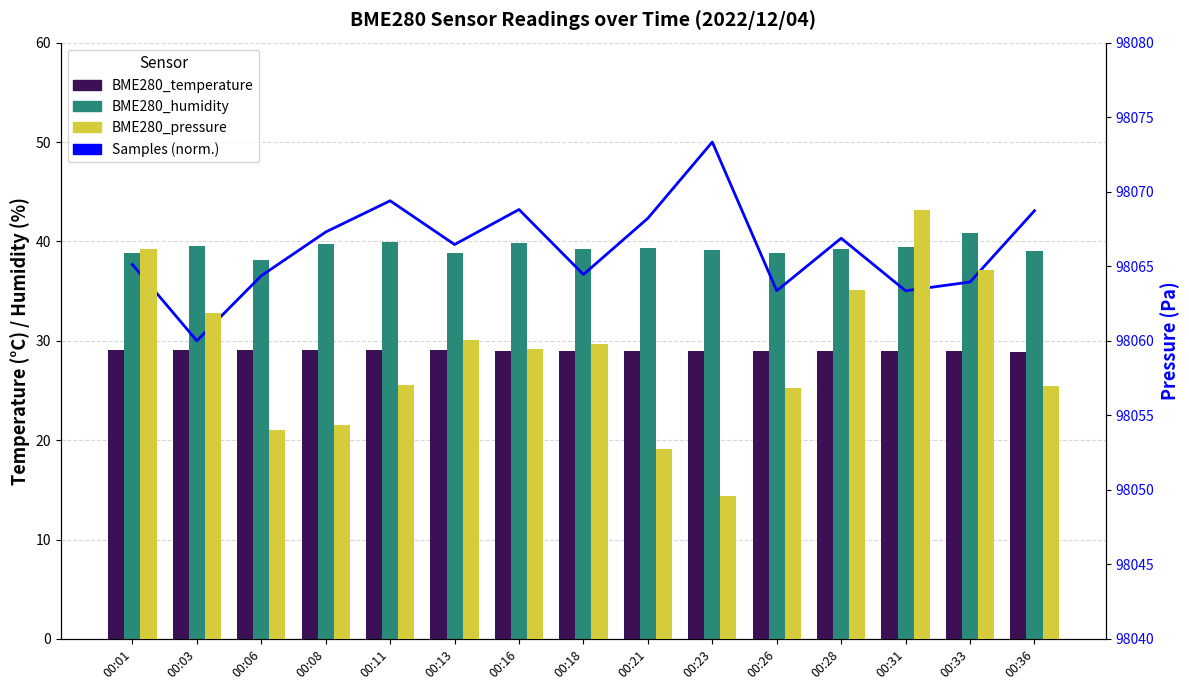

Which series has the widest spread of values?

Samples (normalized)